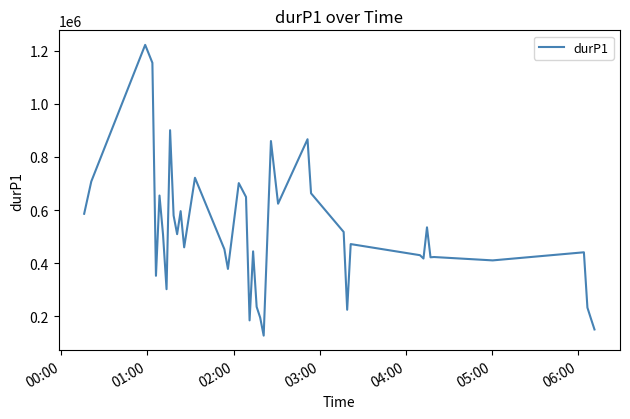

What is the minimum value shown in the chart?

126960